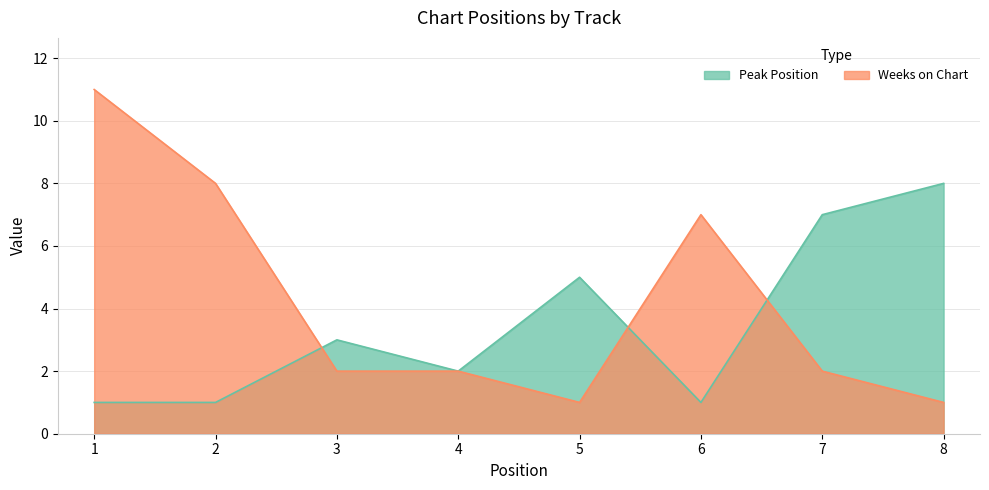

What value does the Weeks on Chart series have at 5?

1